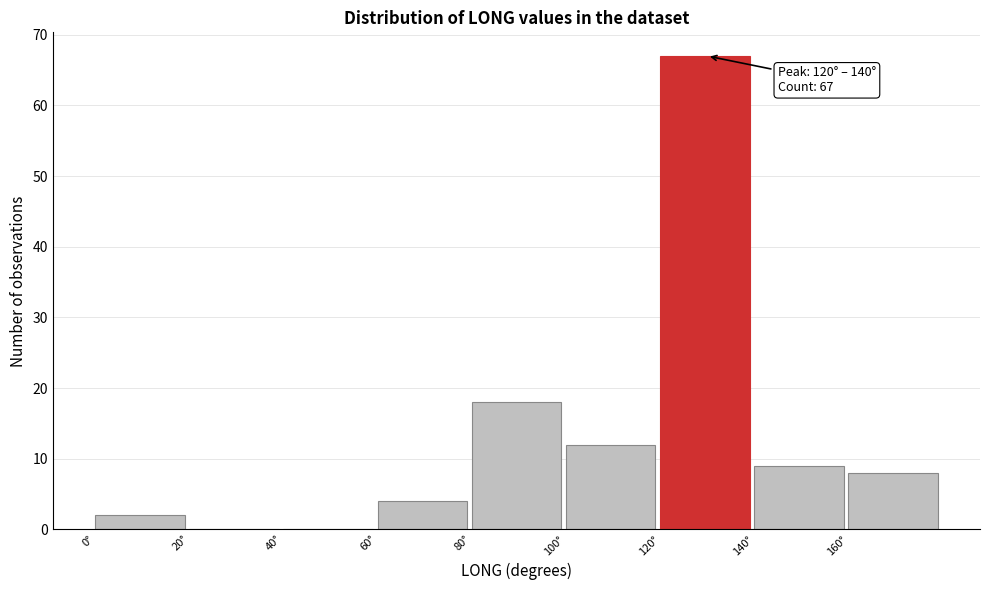

Which range on the x-axis has the tallest bar?

120 to 140